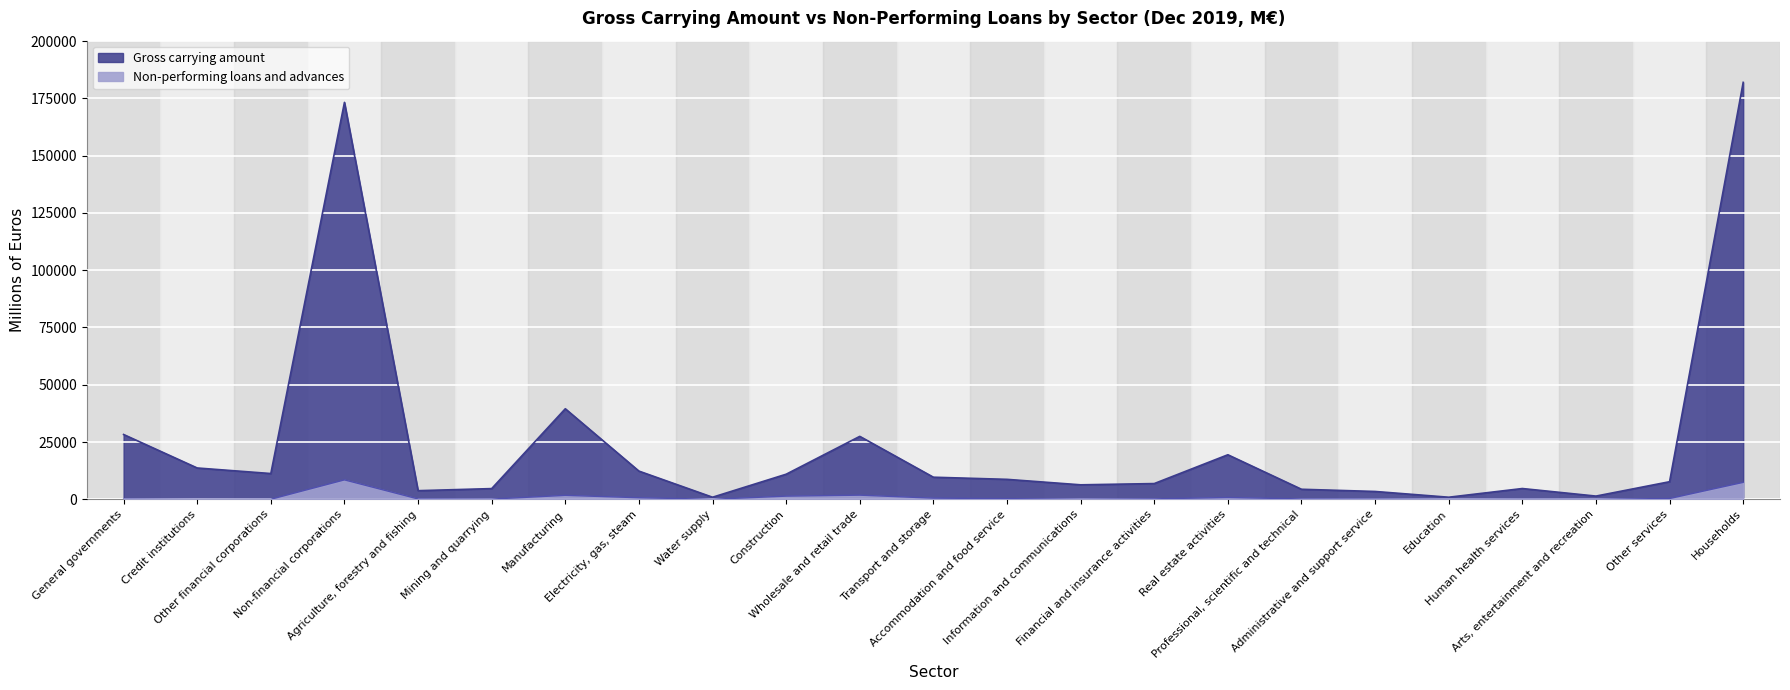

True or false: Gross carrying amount and Non-performing loans and advances cross at least once.

False